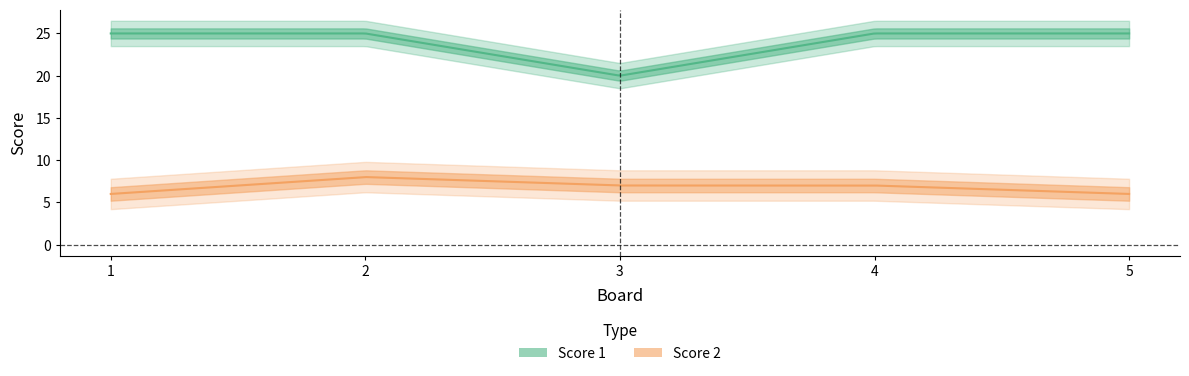

The value of Score 2 at 4 is 7. True or false?

True